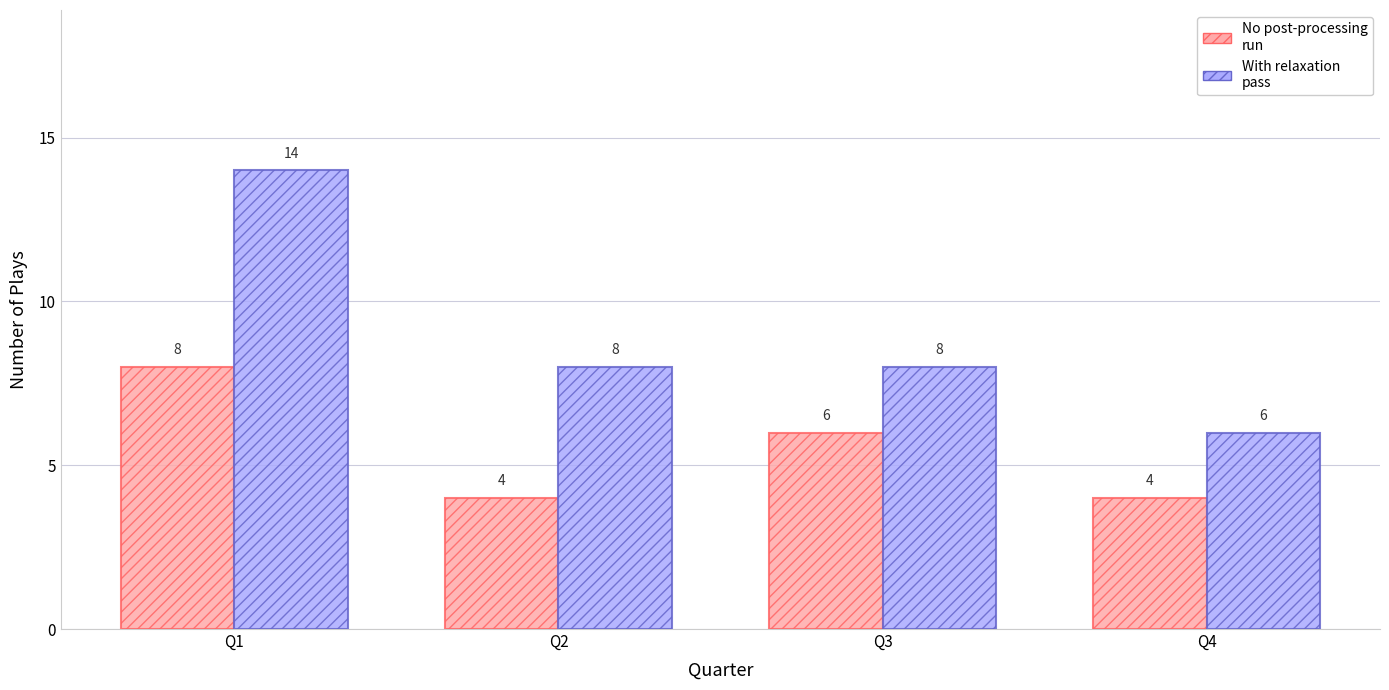

What is the smallest value displayed?

4